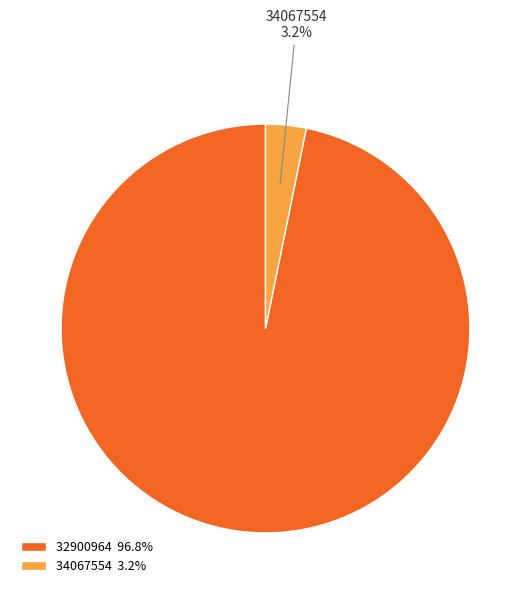

How many slices are in this pie chart?

2